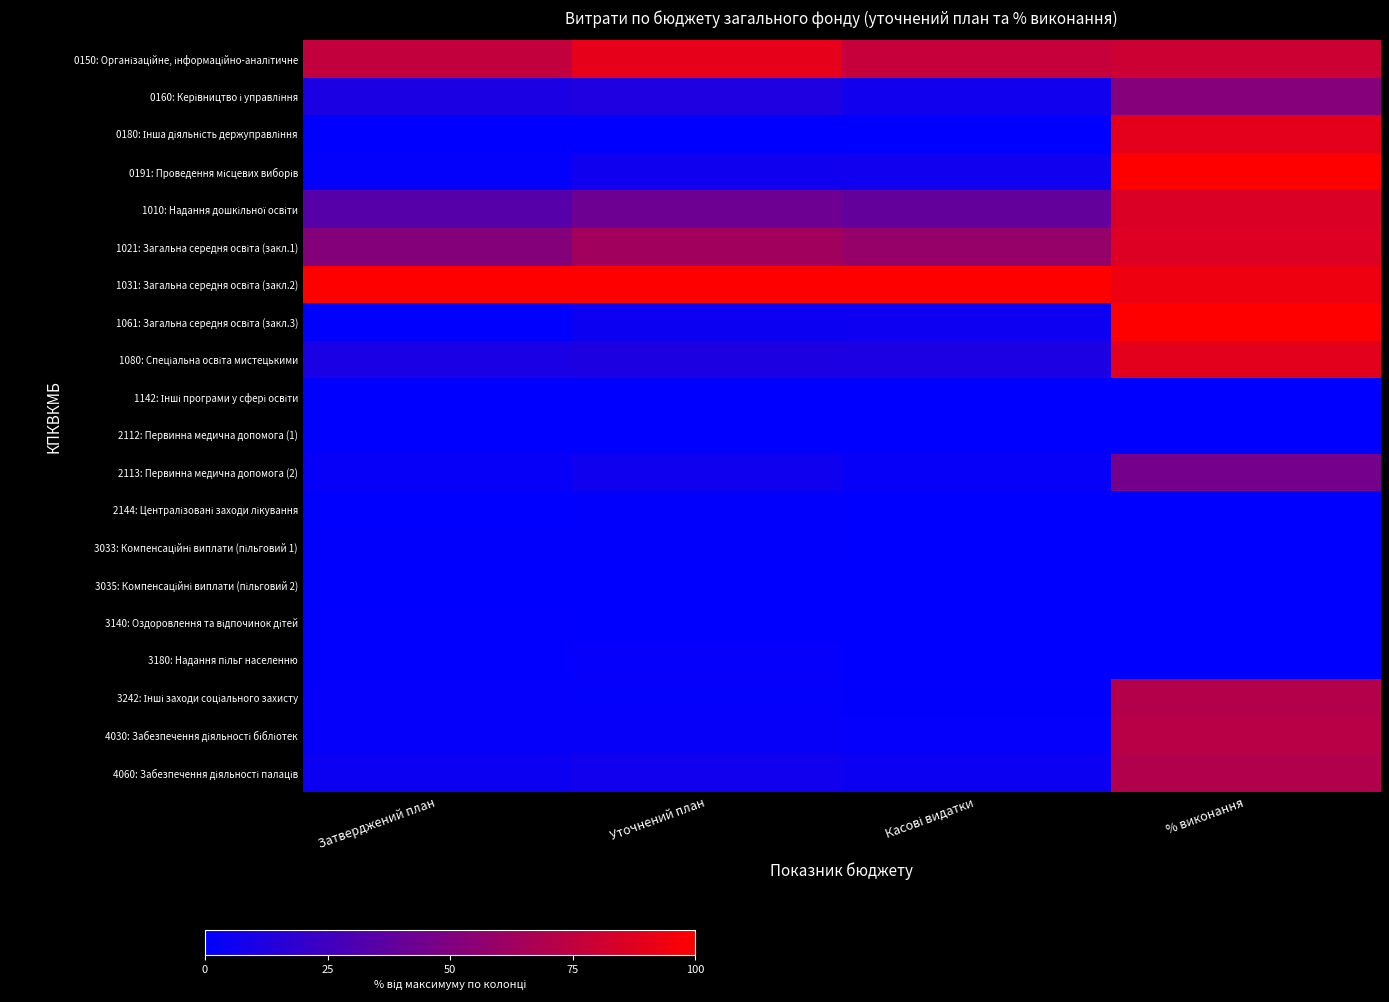

At Уточнений план, list the series in order from smallest to largest.

3140: Оздоровлення та відпочинок дітей, 2112: Первинна медична допомога (1), 3035: Компенсаційні виплати (пільговий 2), 1142: Інші програми у сфері освіти, 0180: Інша діяльність держуправління, 2144: Централізовані заходи лікування, 3033: Компенсаційні виплати (пільговий 1), 3242: Інші заходи соціального захисту, 3180: Надання пільг населенню, 4030: Забезпечення діяльності бібліотек, 1061: Загальна середня освіта (закл.3), 2113: Первинна медична допомога (2), 0191: Проведення місцевих виборів, 4060: Забезпечення діяльності палаців, 1080: Спеціальна освіта мистецькими, 0160: Керівництво і управління, 1010: Надання дошкільної освіти, 1021: Загальна середня освіта (закл.1), 0150: Організаційне, інформаційно-аналітичне, 1031: Загальна середня освіта (закл.2)